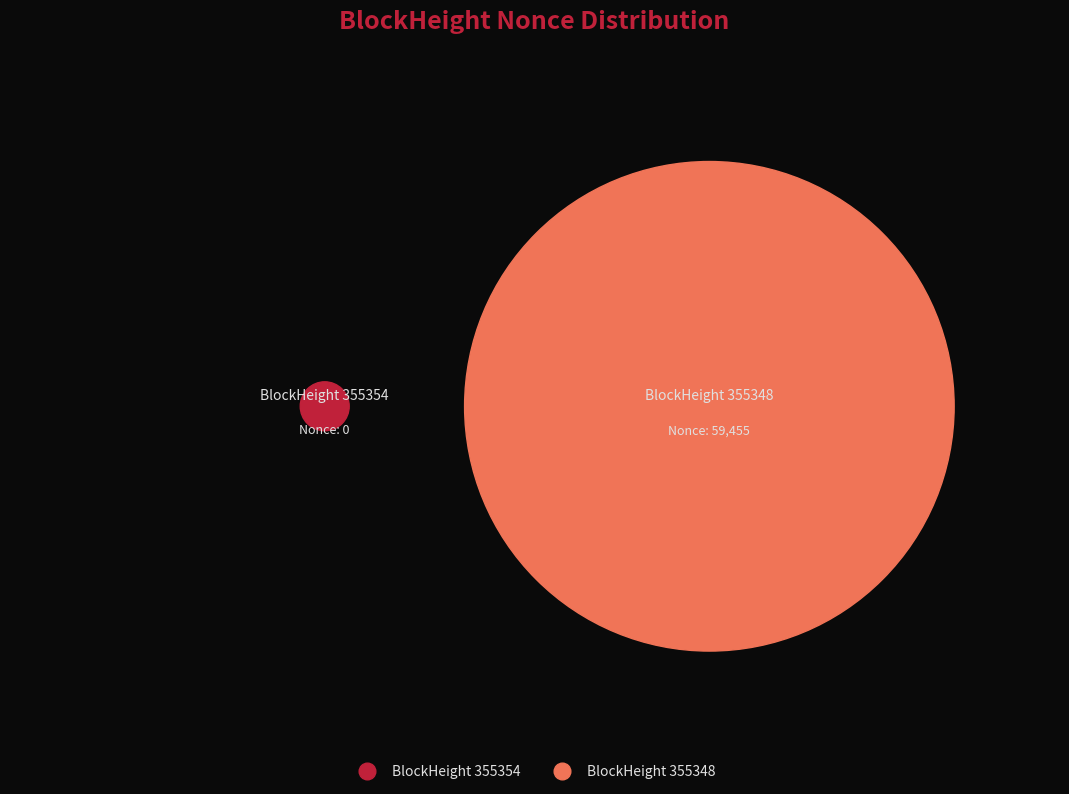

Which slice is the largest?

355348